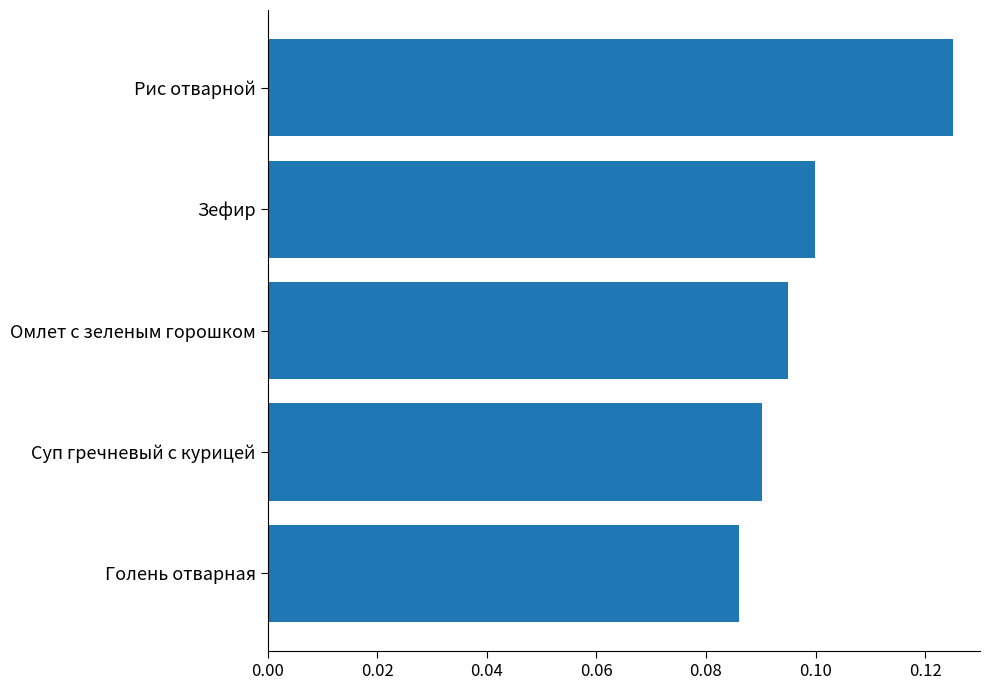

Does the chart contain any negative values?

No